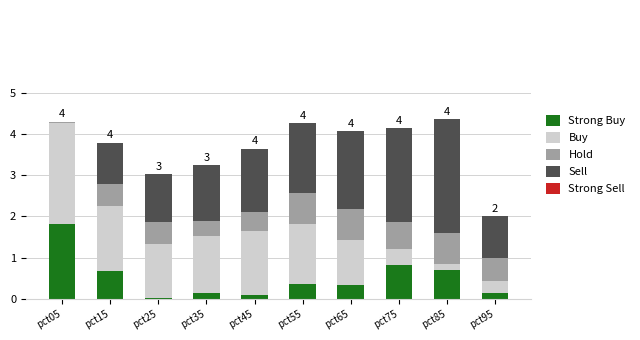

What is the total value across all series at pct75?

4.1